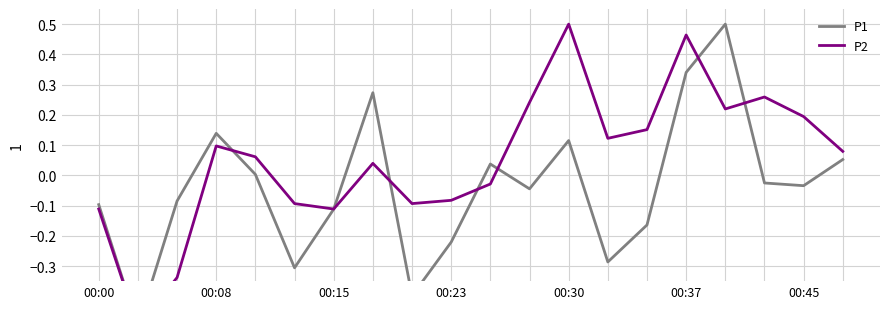

Rank the series at 15 from lowest to highest value.

P1, P2